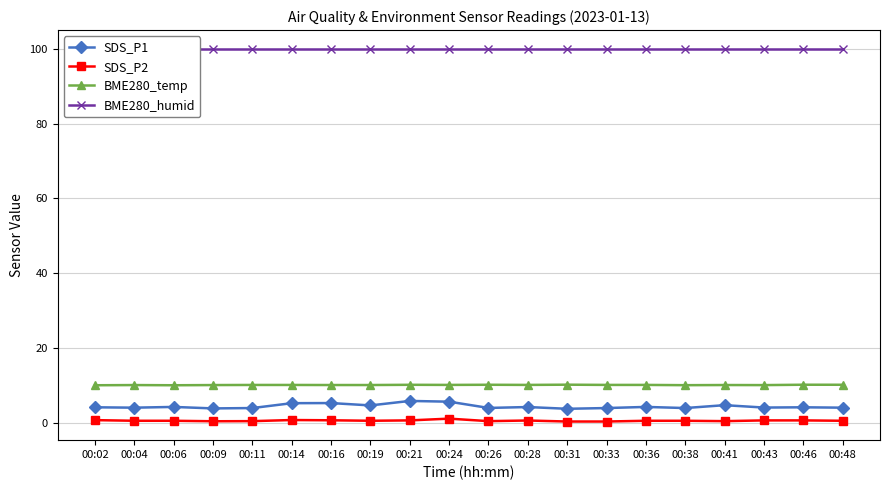

How many series are shown in this chart?

4